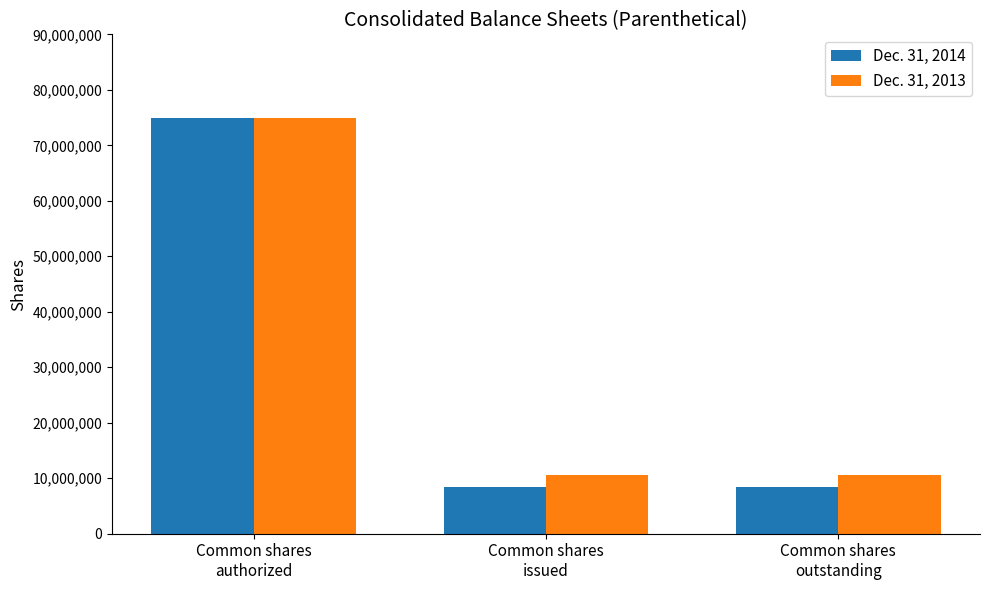

What is the approximate value of Dec. 31, 2013 at Common shares
outstanding?

10545509